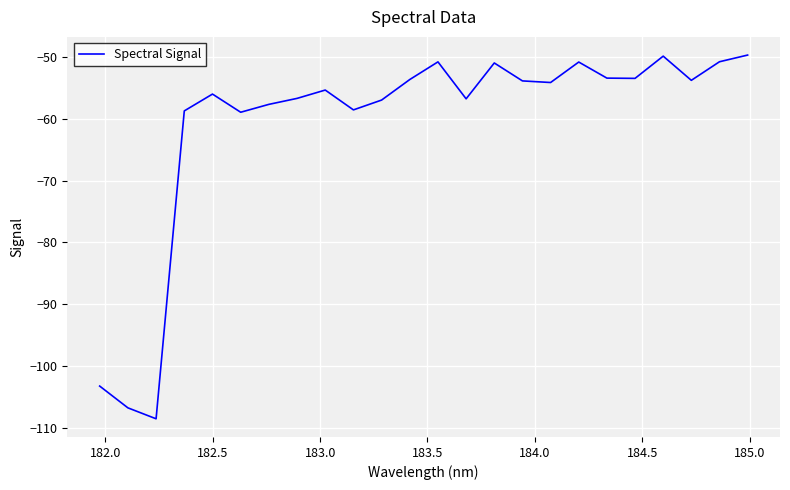

What is the difference between the maximum and minimum values?

58.8